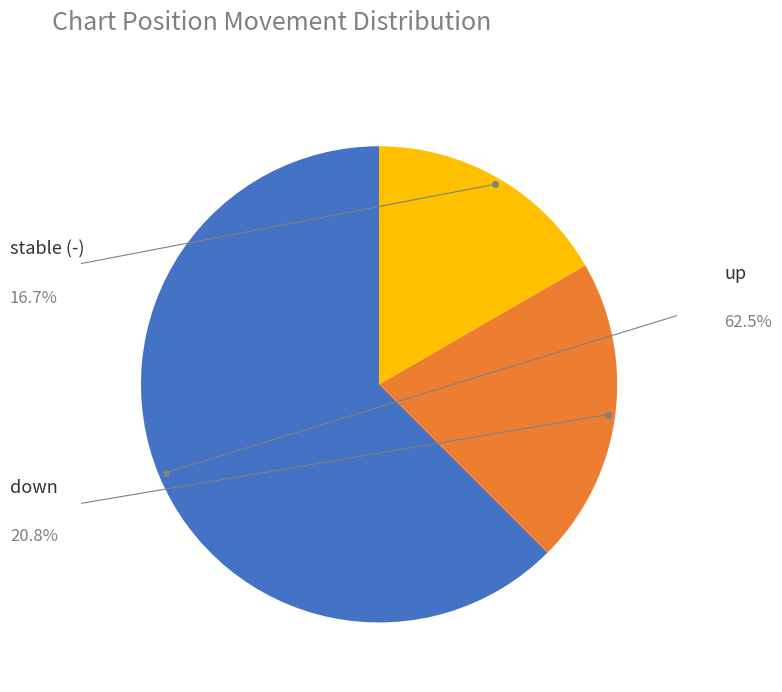

Is there a majority slice in this chart?

Yes